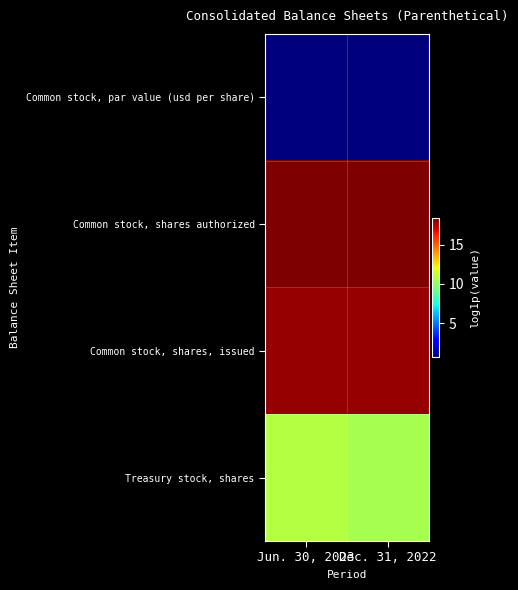

How many distinct data groups are displayed?

4